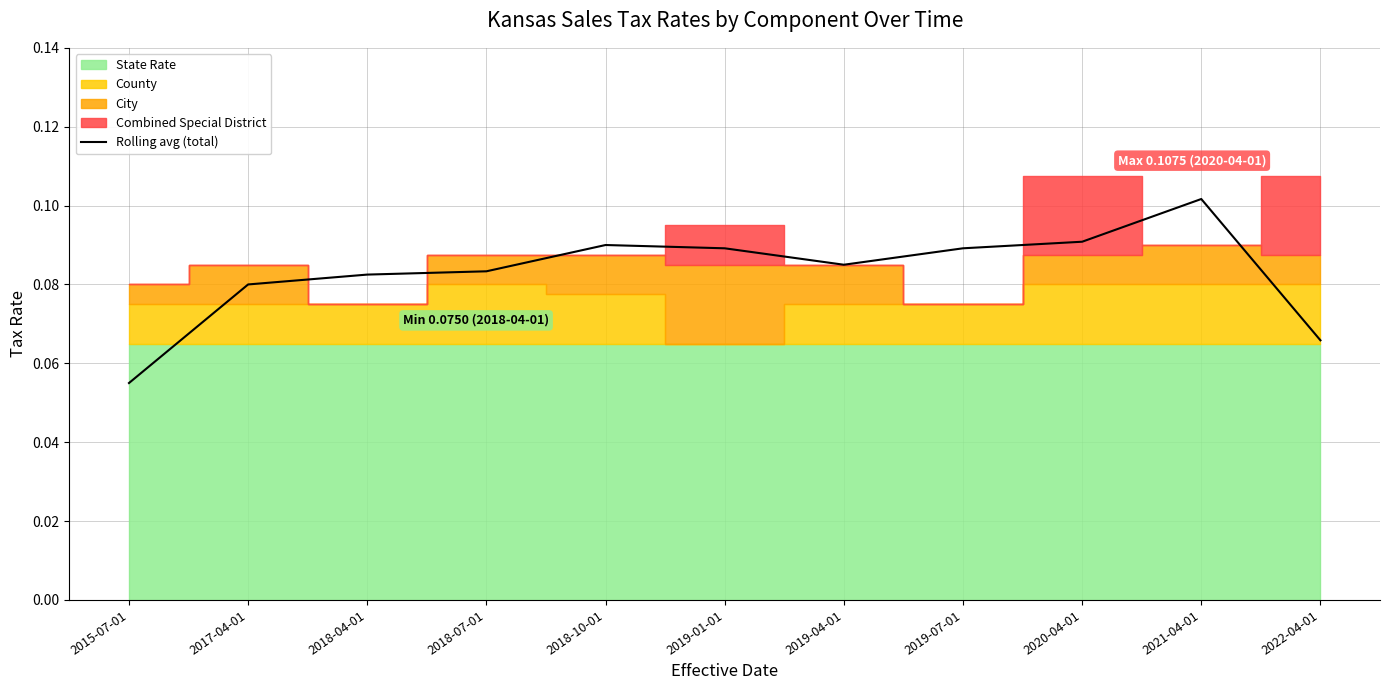

Rank the categories by value from highest to lowest.

2021-04-01, 2020-04-01, 2018-10-01, 2019-07-01, 2019-01-01, 2019-04-01, 2018-07-01, 2018-04-01, 2017-04-01, 2022-04-01, 2015-07-01